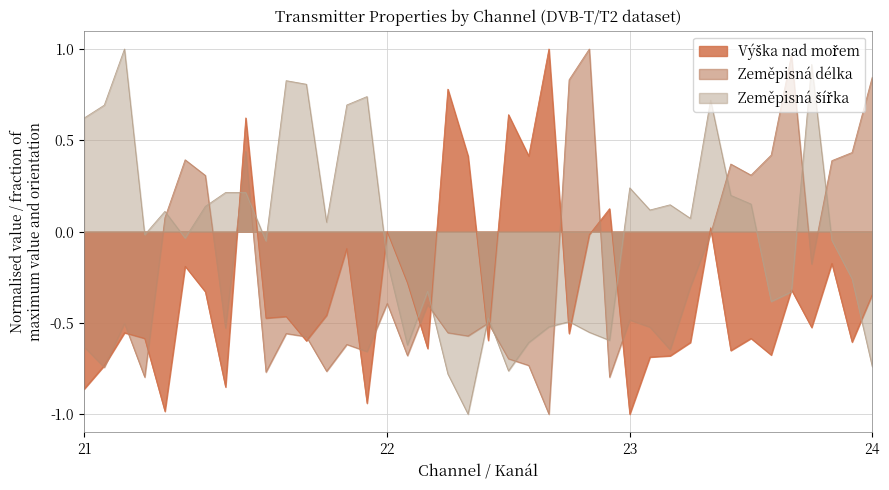

Where does the Zeměpisná šířka series first go above 0?

21